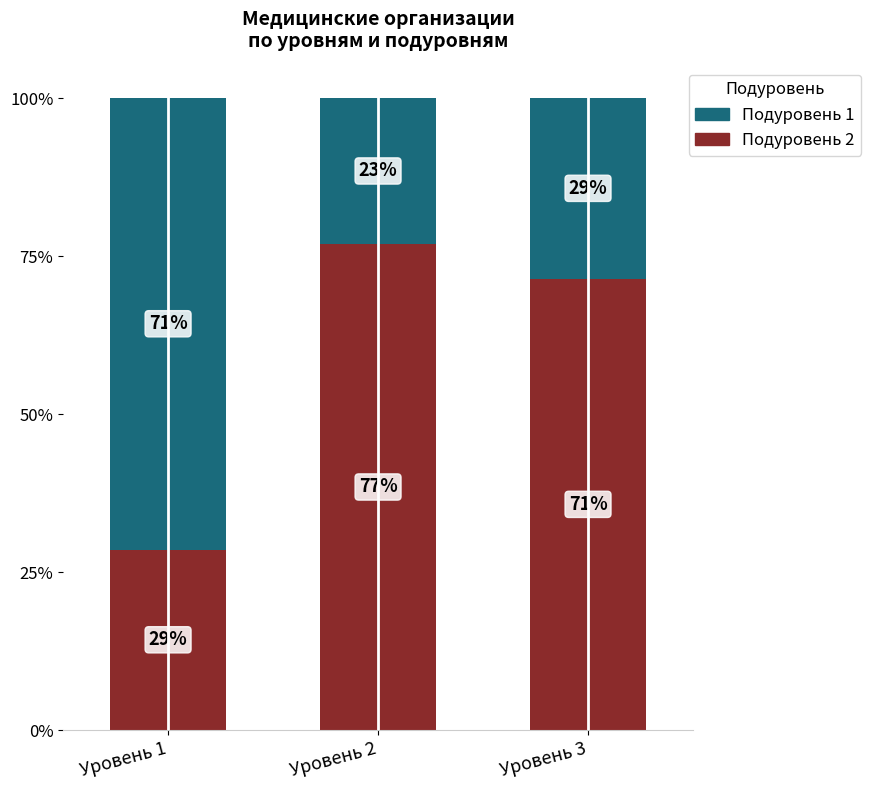

The value of Подуровень 2 at Уровень 3 is 20.5. True or false?

False